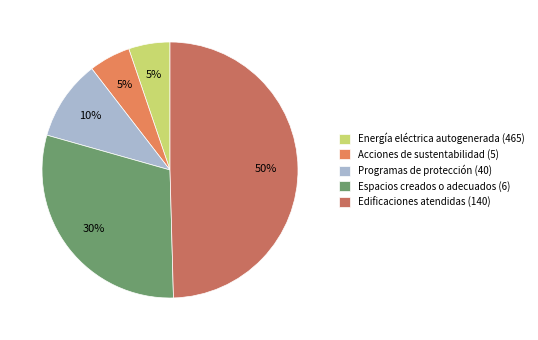

What percentage is the Programas de protección (40) slice, to the nearest percent?

10%